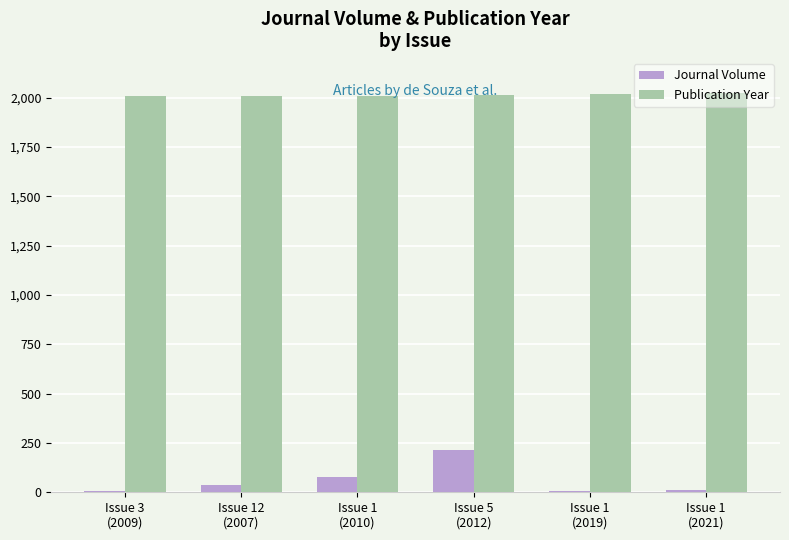

What is the sum of all Publication Year values?

12078